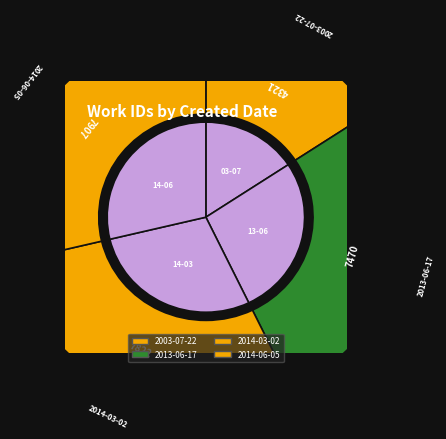

What is the change in value from 2003-07-22 to 2014-03-02?

+3501